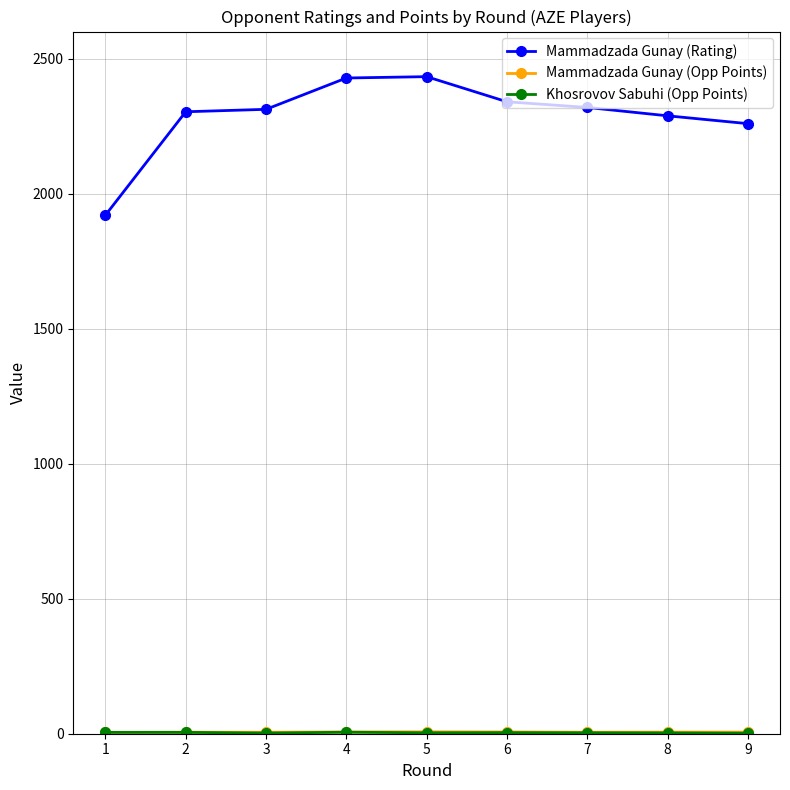

Count the number of categories in the chart.

9